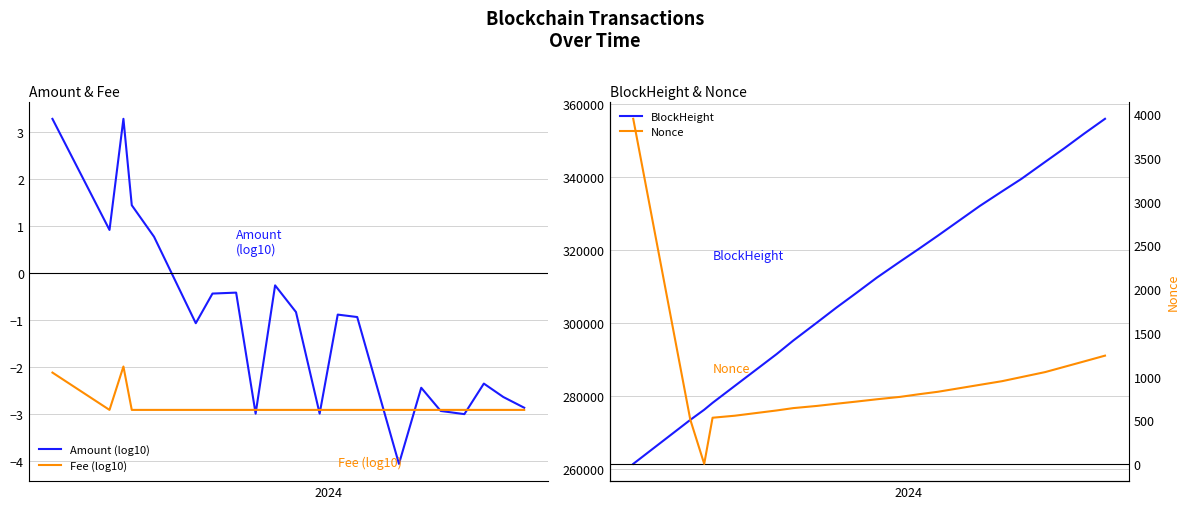

Reading left to right, what are all the values shown in this chart?

Amount (log10): 3.3	0.9	3.3	1.4	0.8	-1.1	-0.4	-0.4	-3.0	-0.3	-0.8	-3.0	-0.9	-0.9	-4.1	-2.4	-2.9	-3.0	-2.4	-2.6	-2.9
Fee (log10): -2.1	-2.9	-2.0	-2.9	-2.9	-2.9	-2.9	-2.9	-2.9	-2.9	-2.9	-2.9	-2.9	-2.9	-2.9	-2.9	-2.9	-2.9	-2.9	-2.9	-2.9
BlockHeight: 261513.0	273544.0	276317.0	278199.0	282834.0	291516.0	295229.0	300141.0	304236.0	308147.0	312414.0	316878.0	320231.0	323922.0	332011.0	336001.0	339444.0	344068.0	347854.0	351788.0	355846.0
Nonce: 3948.0	507.0	1.0	529.0	552.0	612.0	639.0	664.0	689.0	713.0	740.0	768.0	797.0	826.0	905.0	947.0	994.0	1051.0	1112.0	1173.0	1239.0